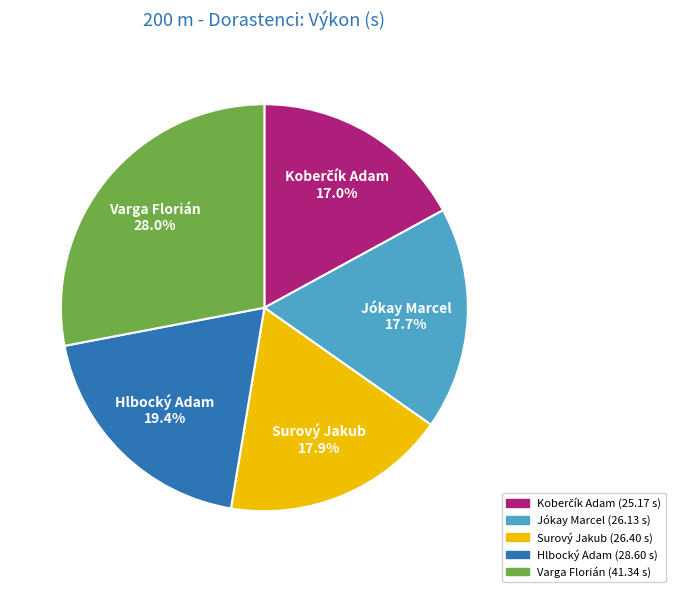

Approximately how many times larger is the value at Varga Florián compared to Jókay Marcel?

1.6